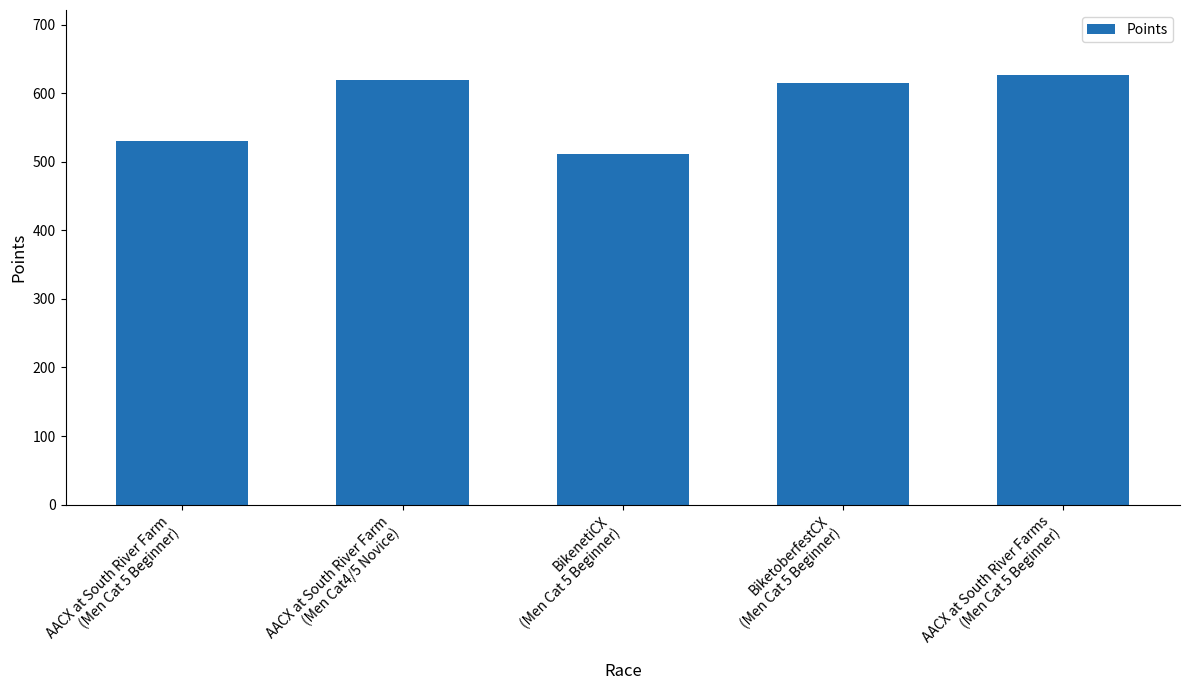

Approximately how many times larger is the value at AACX at South River Farm
(Men Cat4/5 Novice) compared to AACX at South River Farms
(Men Cat 5 Beginner)?

1.0